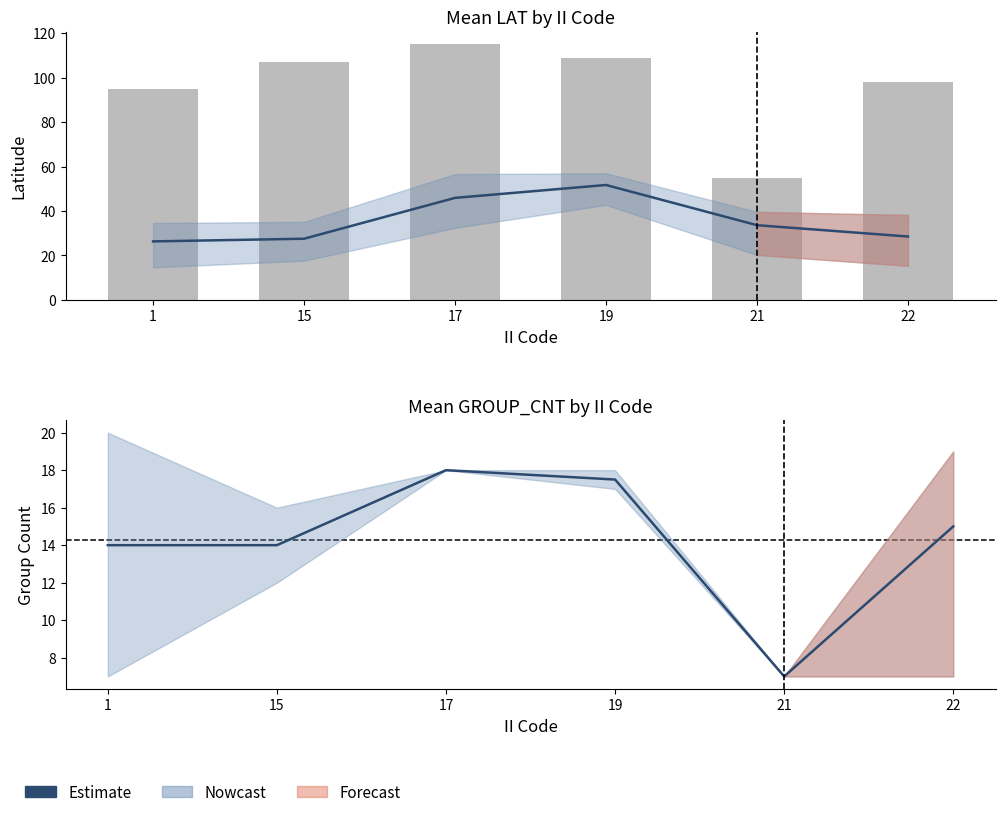

What is the value of the Estimate bar at the 4th from the left?

17.5